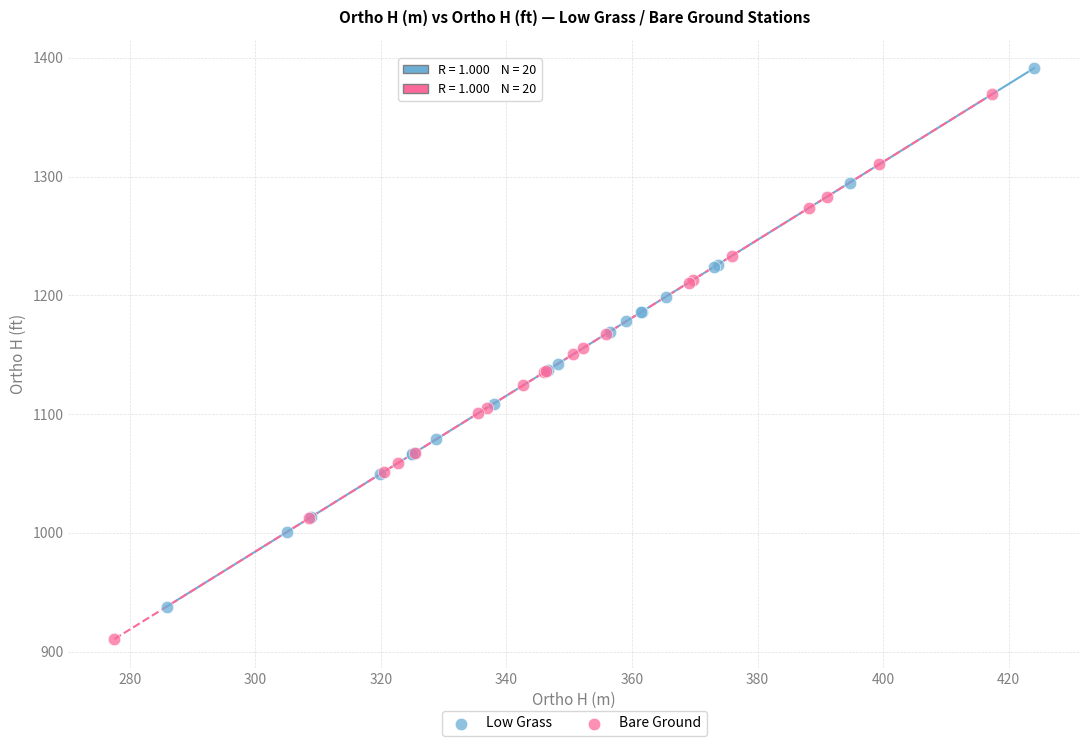

Which series contains the highest Y value?

Low Grass